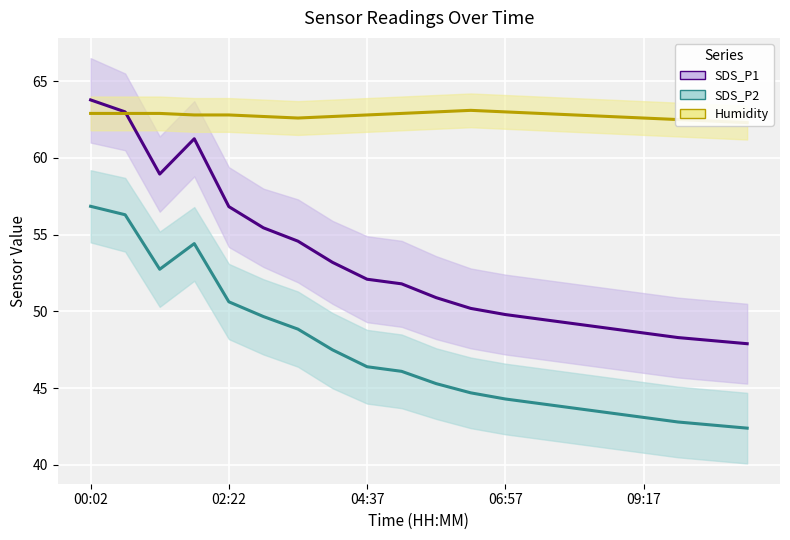

Is it true that SDS_P2 equals 42.8 at 17?

True